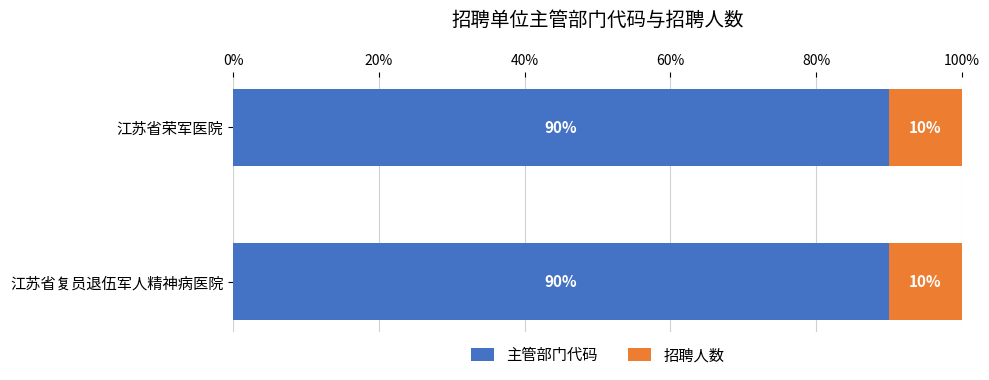

Is it true that 主管部门代码 equals 127 at 江苏省复员退伍军人精神病医院?

False